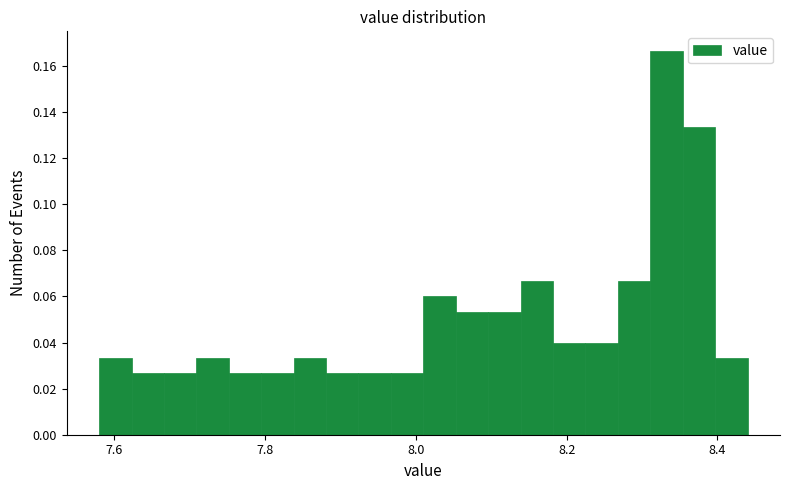

Around what value on the x-axis is the tallest bar? Give the approximate position of its centre, as read against the axis.

8.34